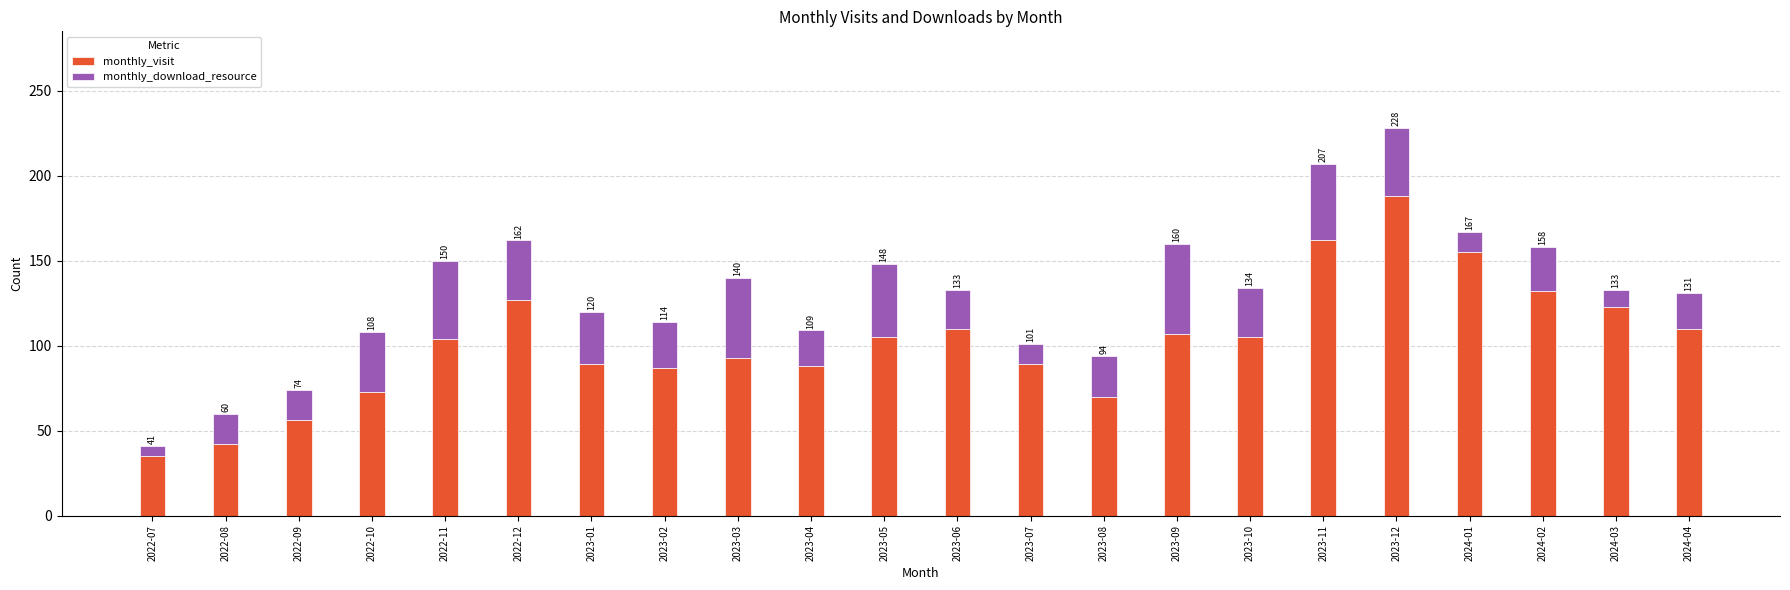

What are all the series names shown in the legend?

monthly_visit, monthly_download_resource